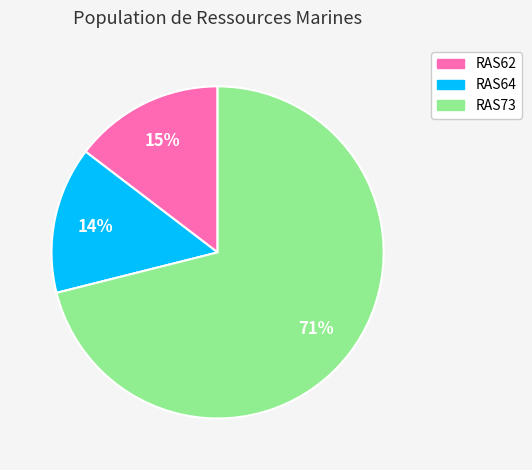

Which slice is the largest?

RAS73